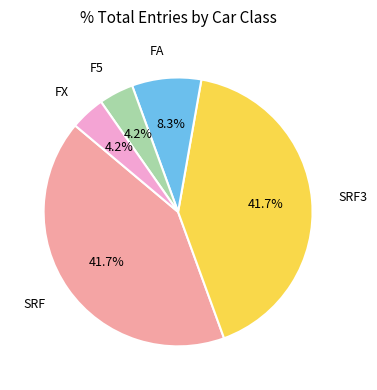

Is there any slice that represents more than half of the pie?

No